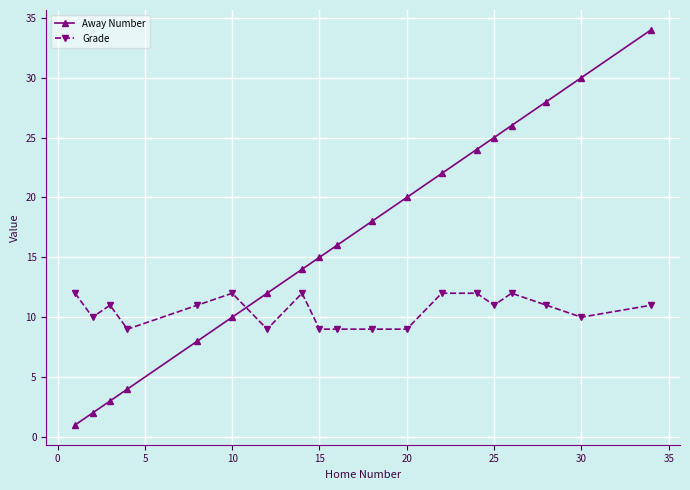

Does the chart display data point markers on the line(s)?

Yes